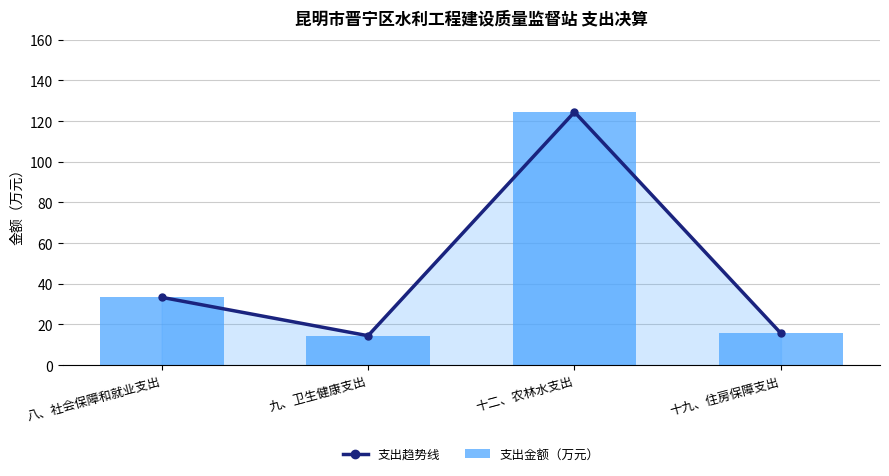

What is the approximate value of 支出趋势线 at 十二、农林水支出?

124.5